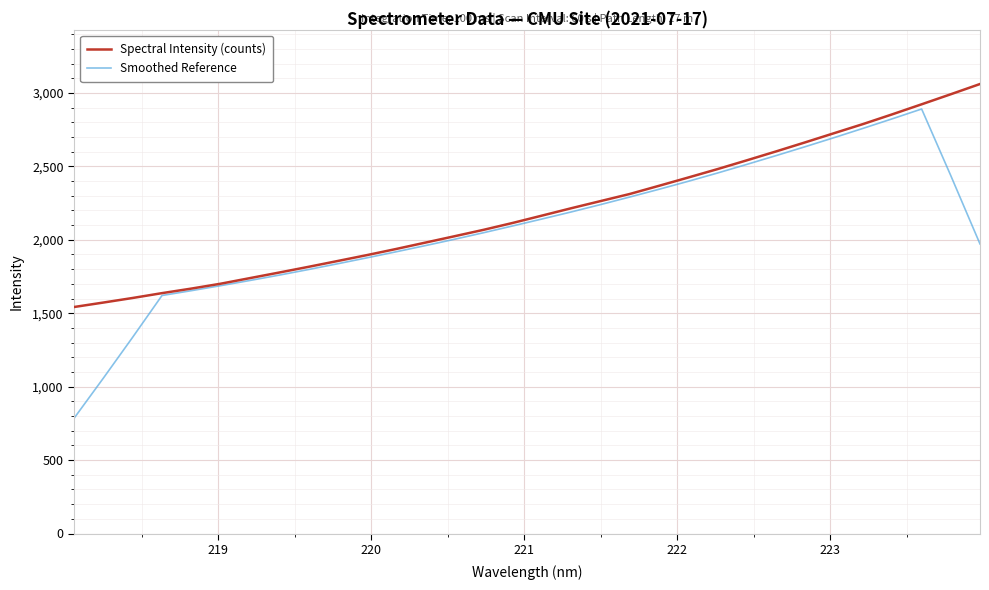

Which series has the largest range (max minus min)?

Smoothed Reference